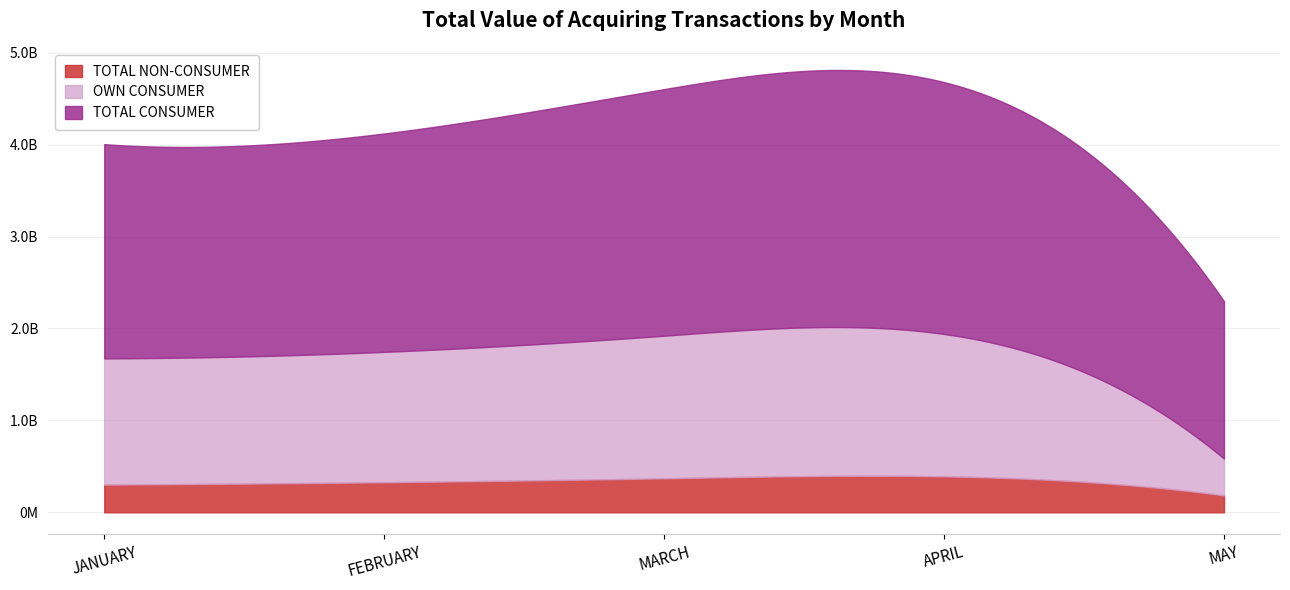

What is the difference between the TOTAL CONSUMER values at JANUARY and MAY?

618440355